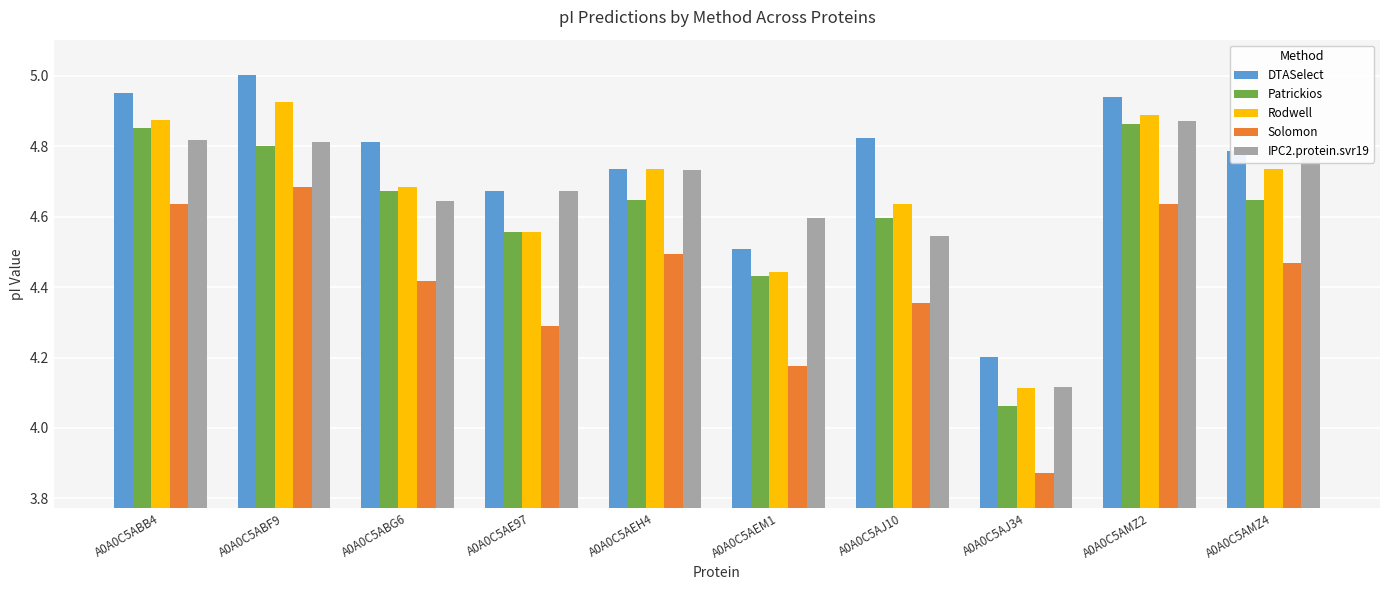

What is the difference between the maximum and minimum values in the IPC2.protein.svr19 series?

0.8